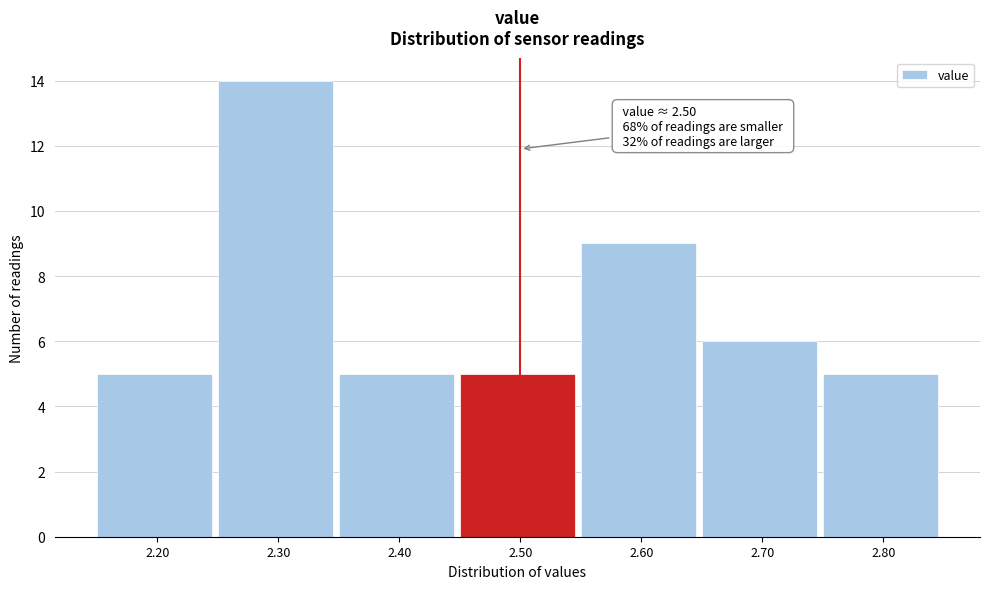

Over which range of the x-axis is the bar tallest?

2.25 to 2.35